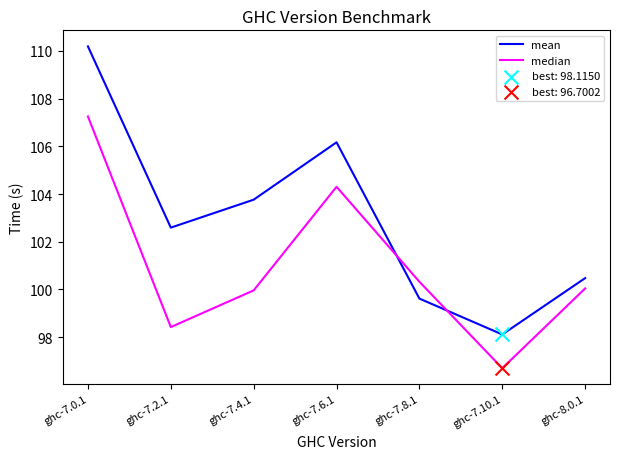

At how many categories does at least one series exceed 109?

1